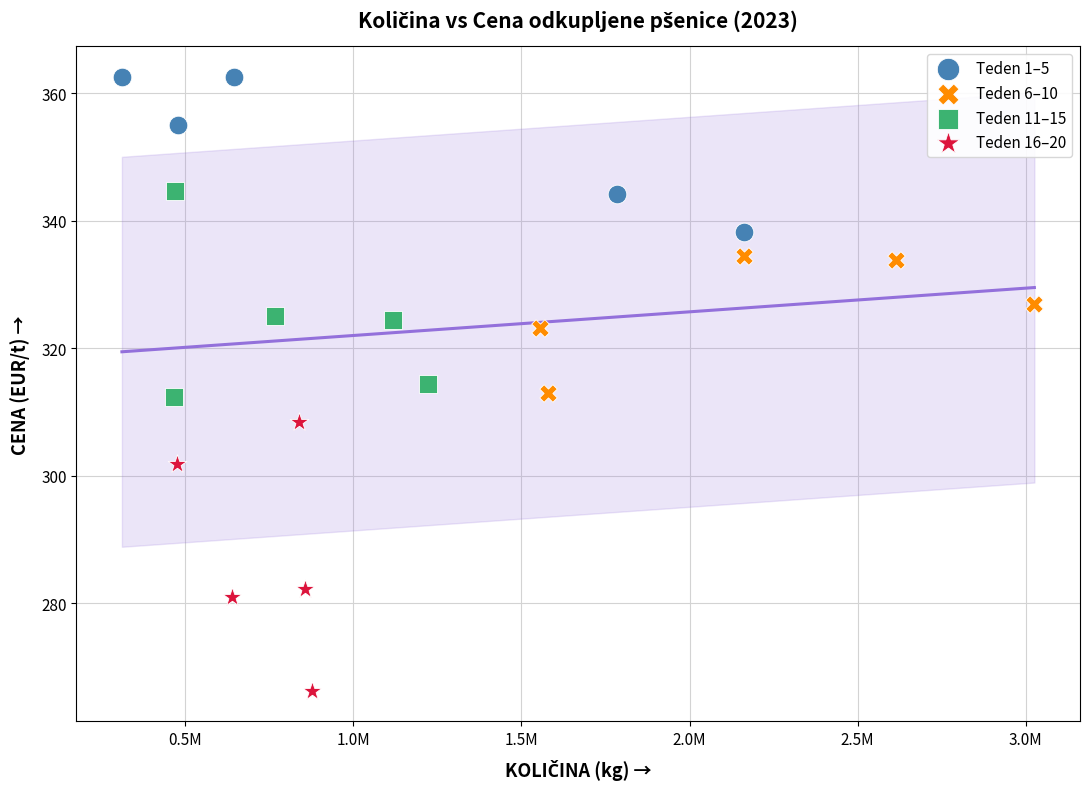

Which series contains the highest Y value?

Teden 1–5